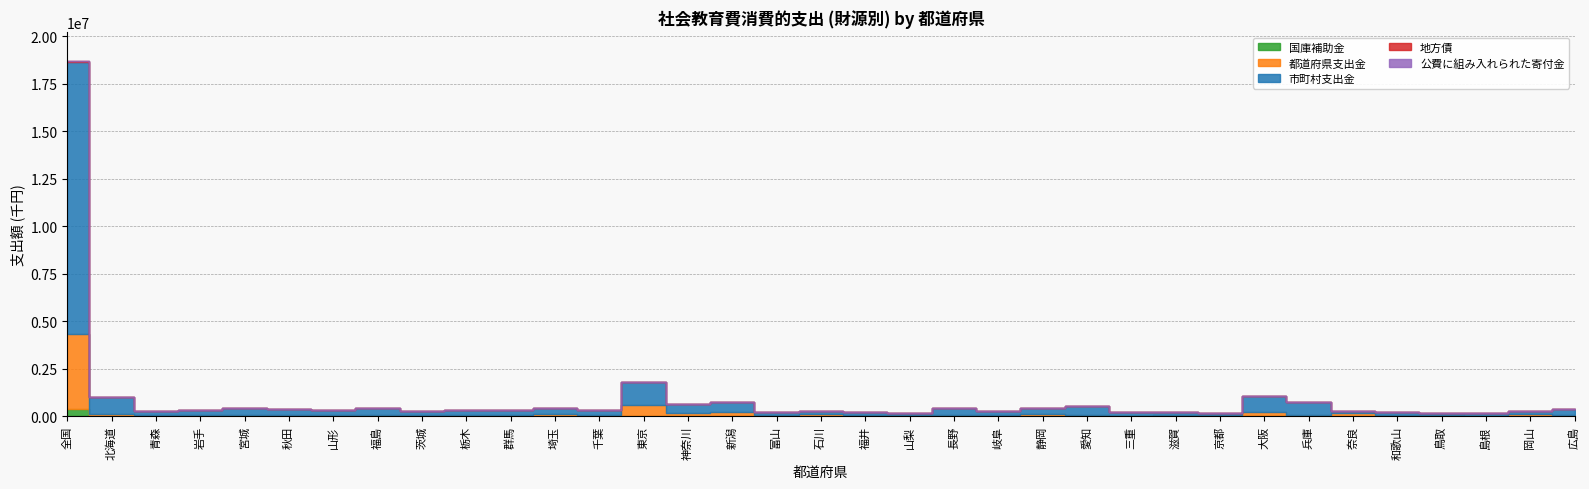

How many interior local peaks does the 公費に組み入れられた寄付金 series have?

9